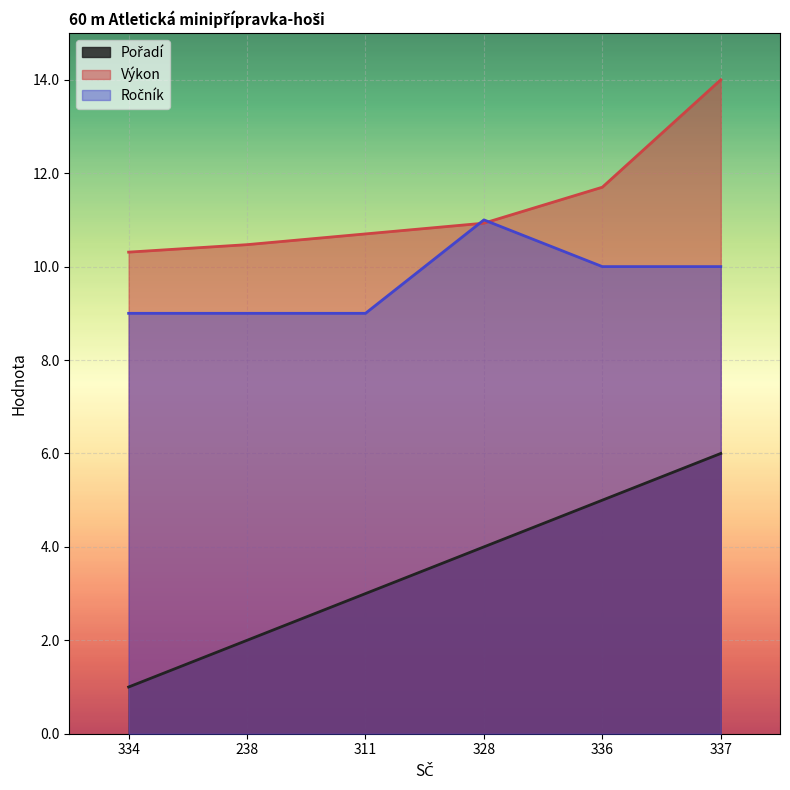

True or false: Pořadí has a value of 1.0 at 334.

True